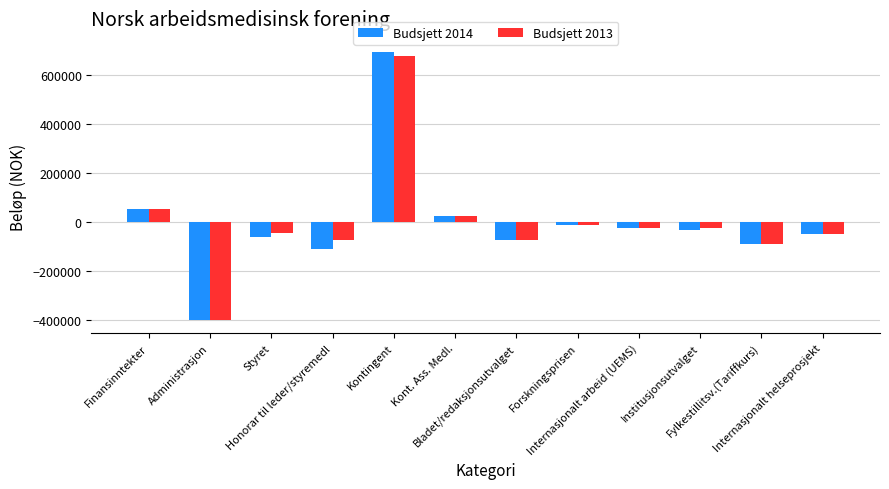

Reading left to right, extract all data points from this chart.

Budsjett 2014: 55000	-400000	-59500	-110000	695000	24500	-75000	-10000	-25000	-34000	-90000	-50000
Budsjett 2013: 55000	-400000	-44500	-75000	680000	24500	-75000	-10000	-25000	-25000	-90000	-50000